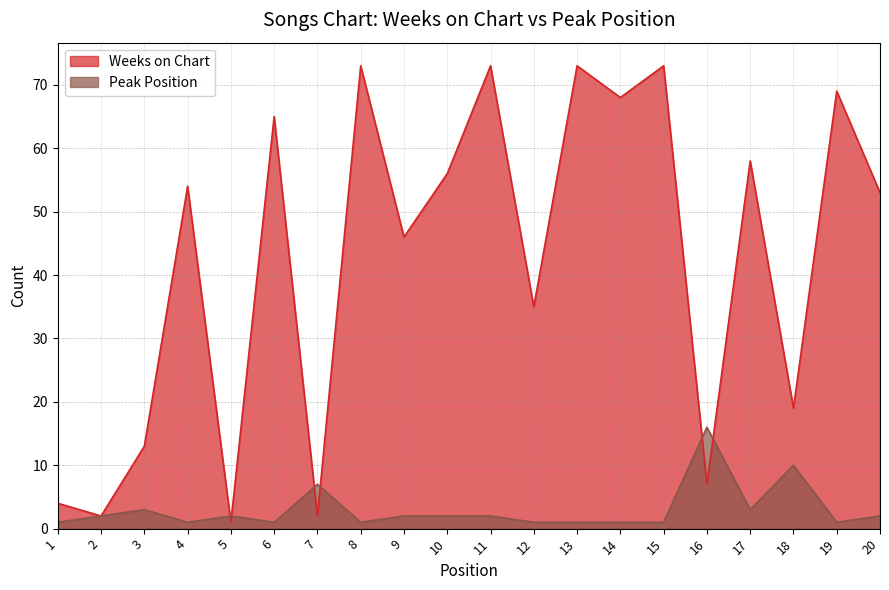

After their last crossing, which series has the higher values: Peak Position or Weeks on Chart?

Weeks on Chart